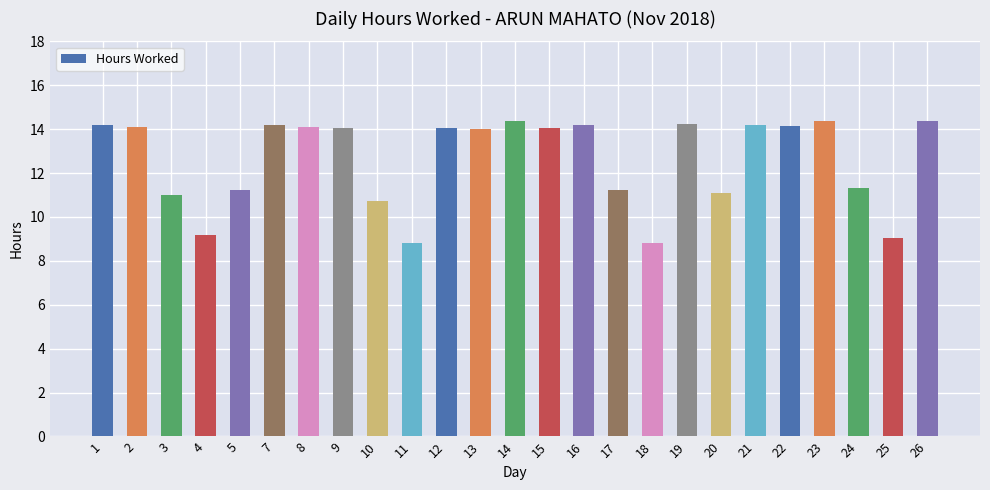

What is the smallest value displayed?

8.8